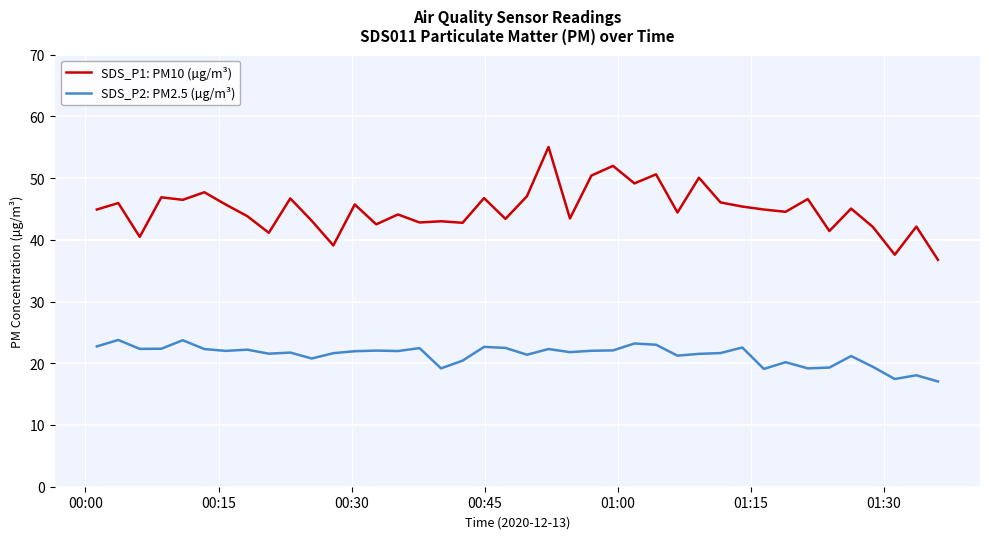

List the series in order of their peak value, highest first.

SDS_P1: PM10 (µg/m³), SDS_P2: PM2.5 (µg/m³)